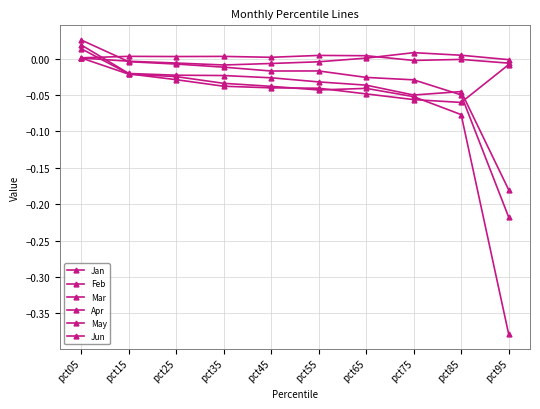

How many lines are shown in the chart?

6